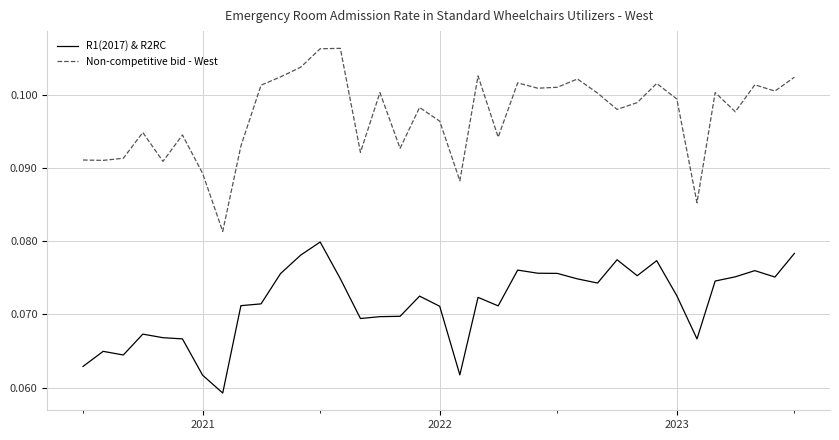

True or false: R1(2017) & R2RC and Non-competitive bid - West cross at least once.

False